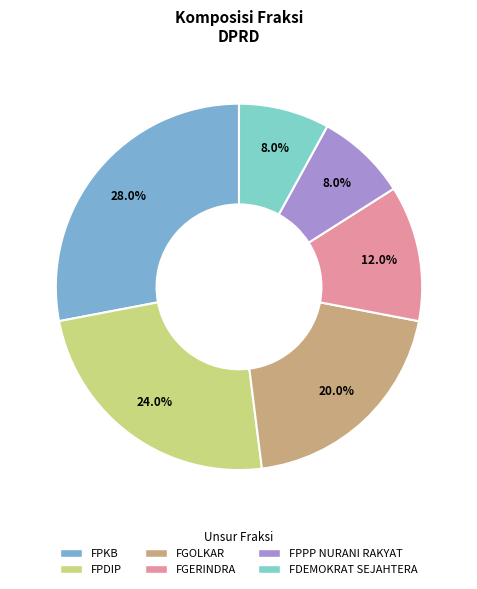

Count the number of slices in the pie.

6